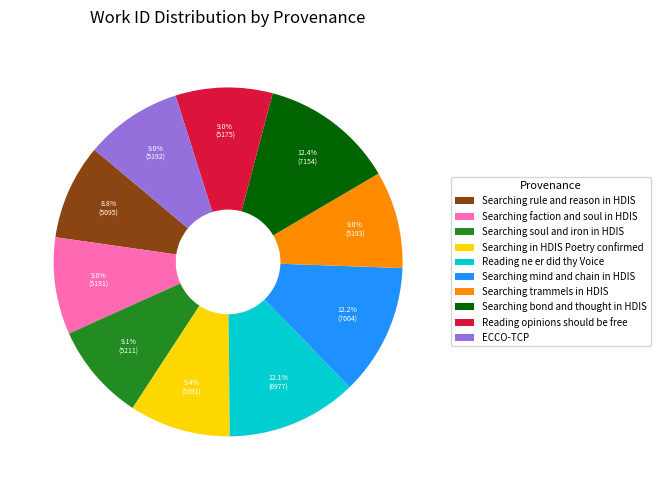

Is ECCO-TCP the majority of the pie?

No